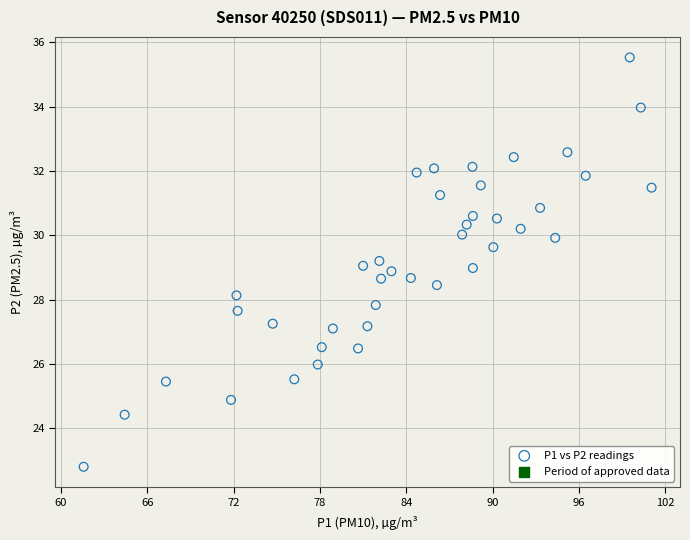

What is the range of Y values (max minus min)?

12.7